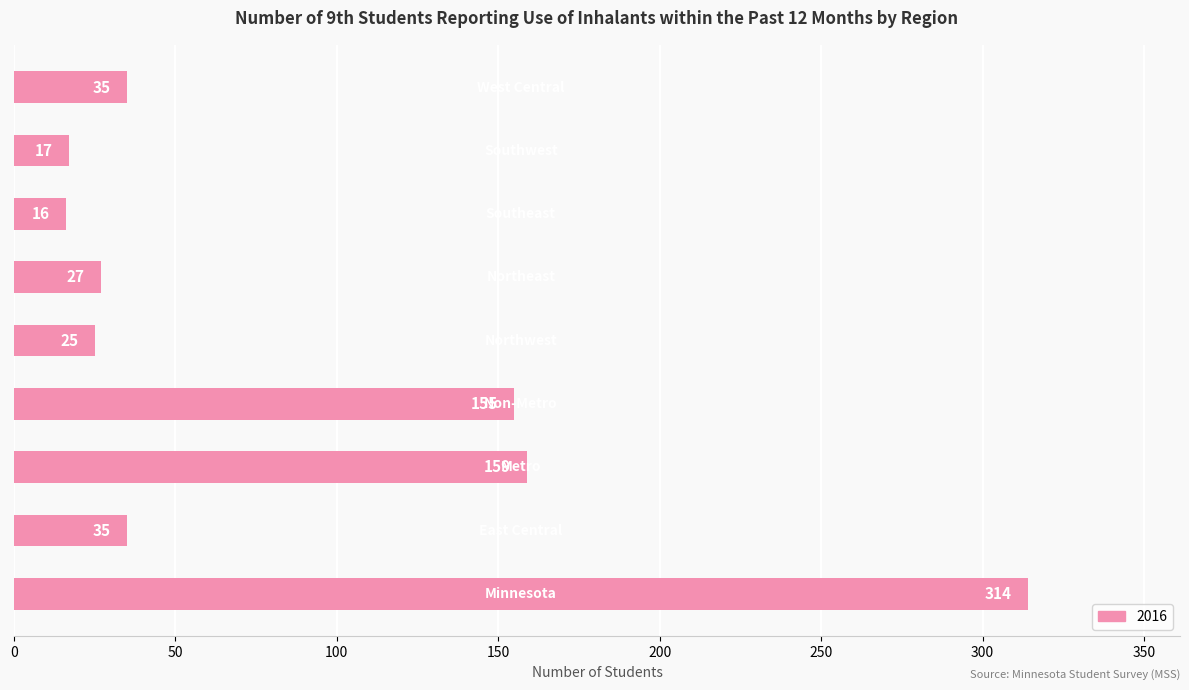

What is the sum of all values?

783